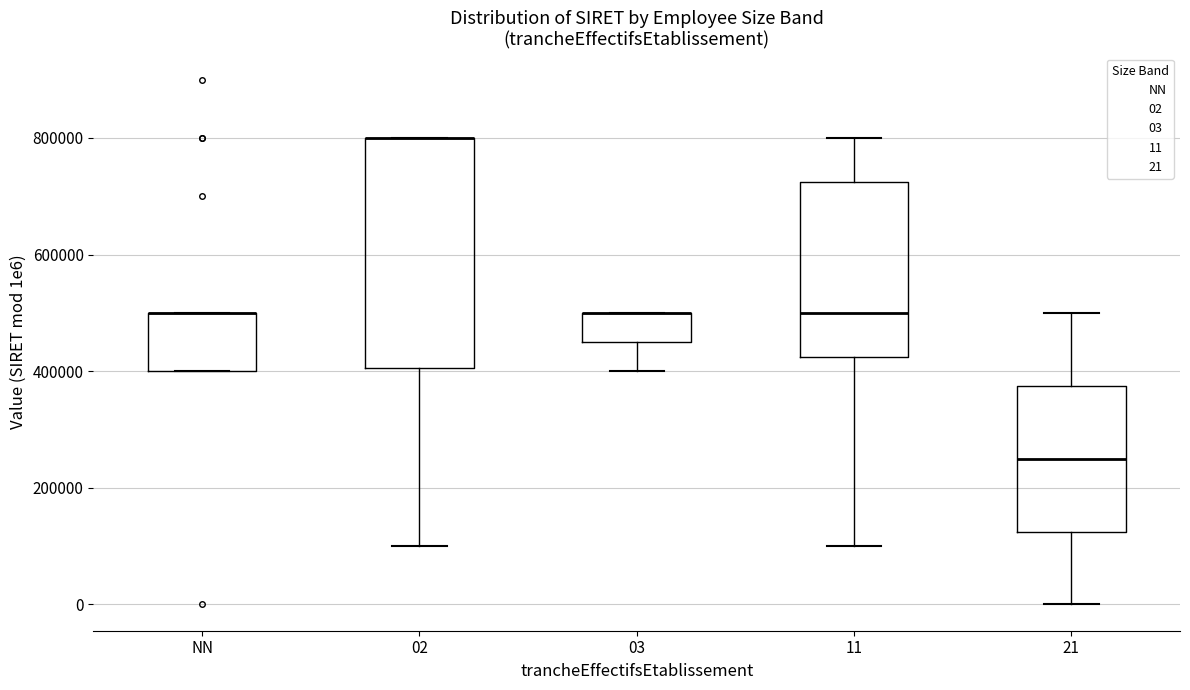

Reading left to right, transcribe this box plot: for each box, give where its median line is, the range the box spans, and where its two whiskers end, as read against the y-axis. The values are not printed on the chart, so give them approximately, as read against the axis.

NN: median 500000 (drawn on the box's upper edge), box 400000 to 500000, whiskers 400000 to 500000
02: median 800000 (drawn on the box's upper edge), box 400000 to 800000, whiskers 100000 to 800000
03: median 500000 (drawn on the box's upper edge), box 460000 to 500000, whiskers 400000 to 500000
11: median 500000, box 420000 to 720000, whiskers 100000 to 800000
21: median 260000, box 120000 to 380000, whiskers 0 to 500000